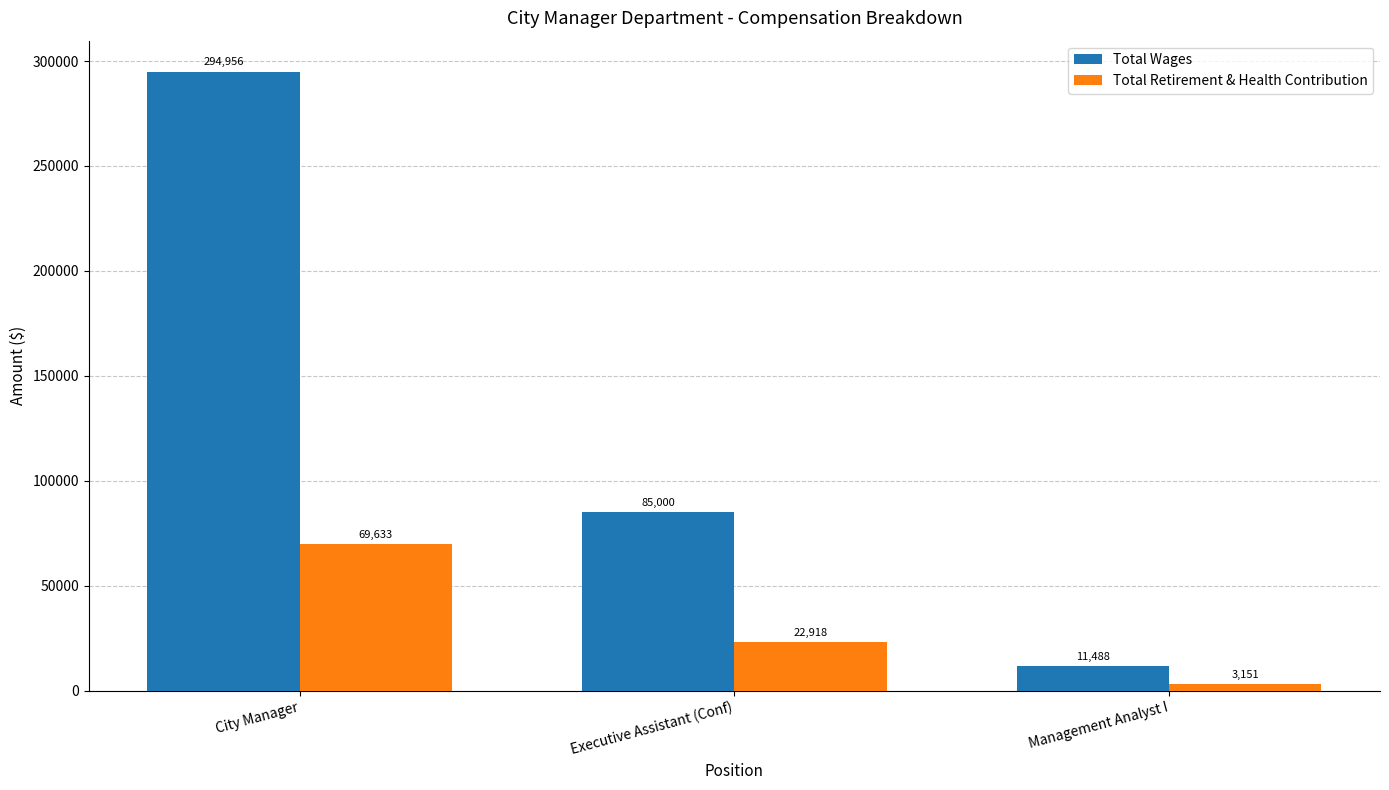

What is the difference between the maximum and minimum values in the Total Retirement & Health Contribution series?

66482